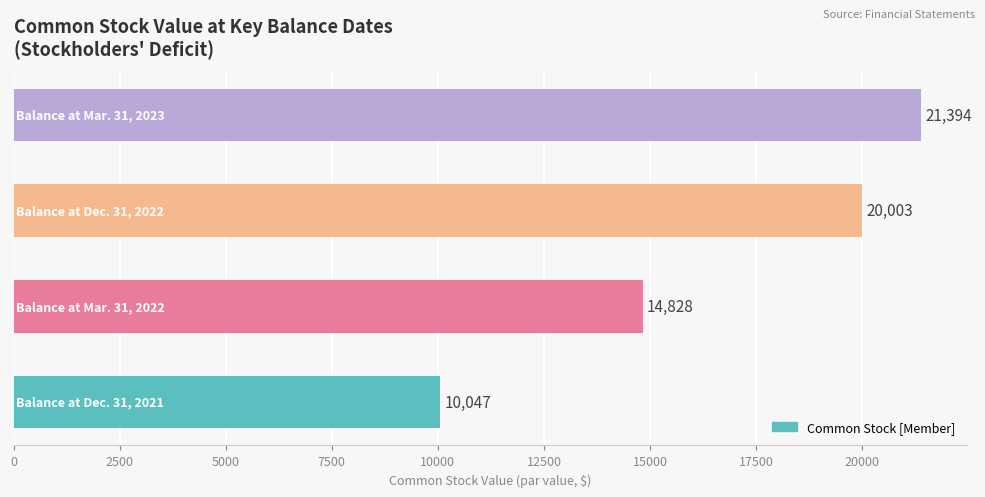

What is the sum of all values?

66272